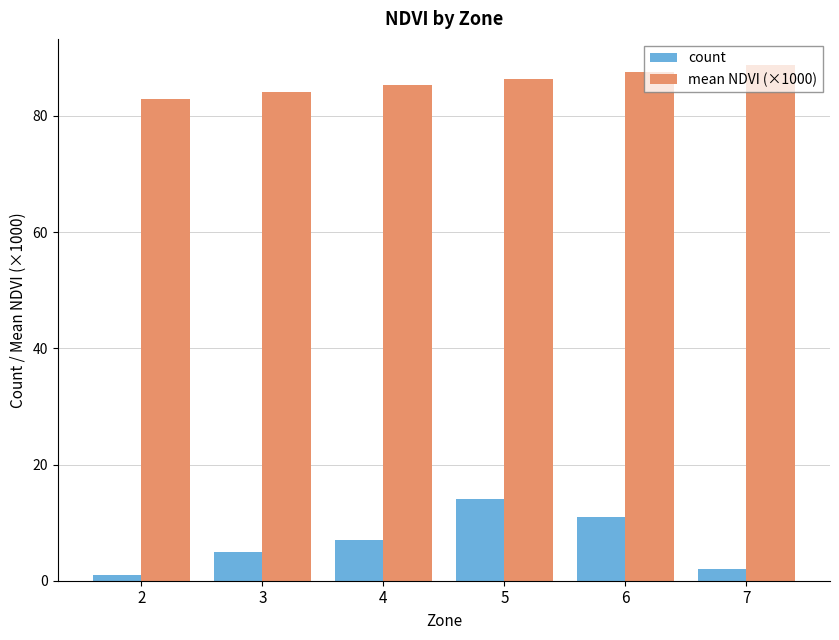

At which label does mean NDVI (×1000) reach its minimum?

2